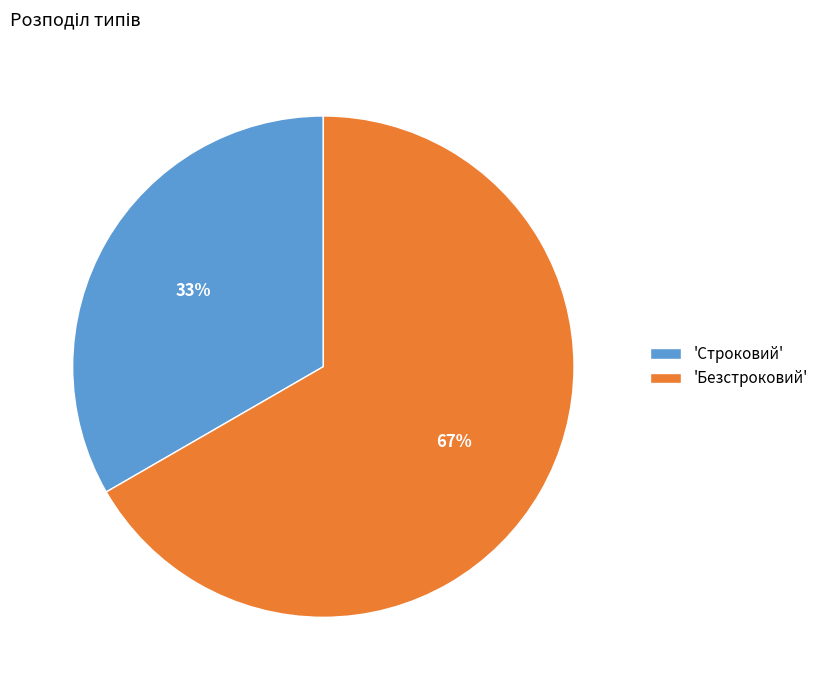

How many segments does this pie chart have?

2